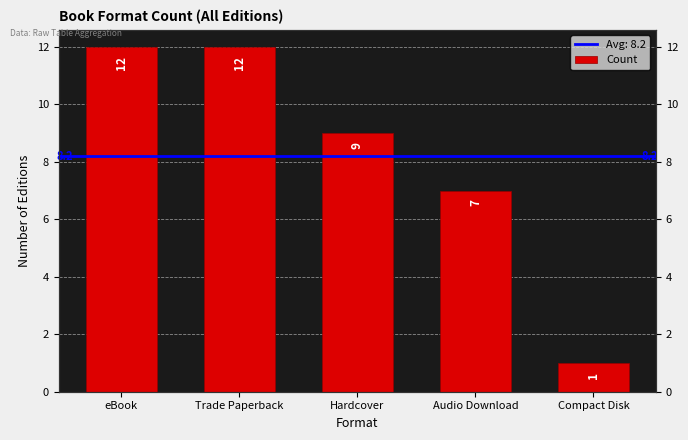

List the labels in order of value, smallest first.

Compact Disk, Audio Download, Hardcover, eBook, Trade Paperback